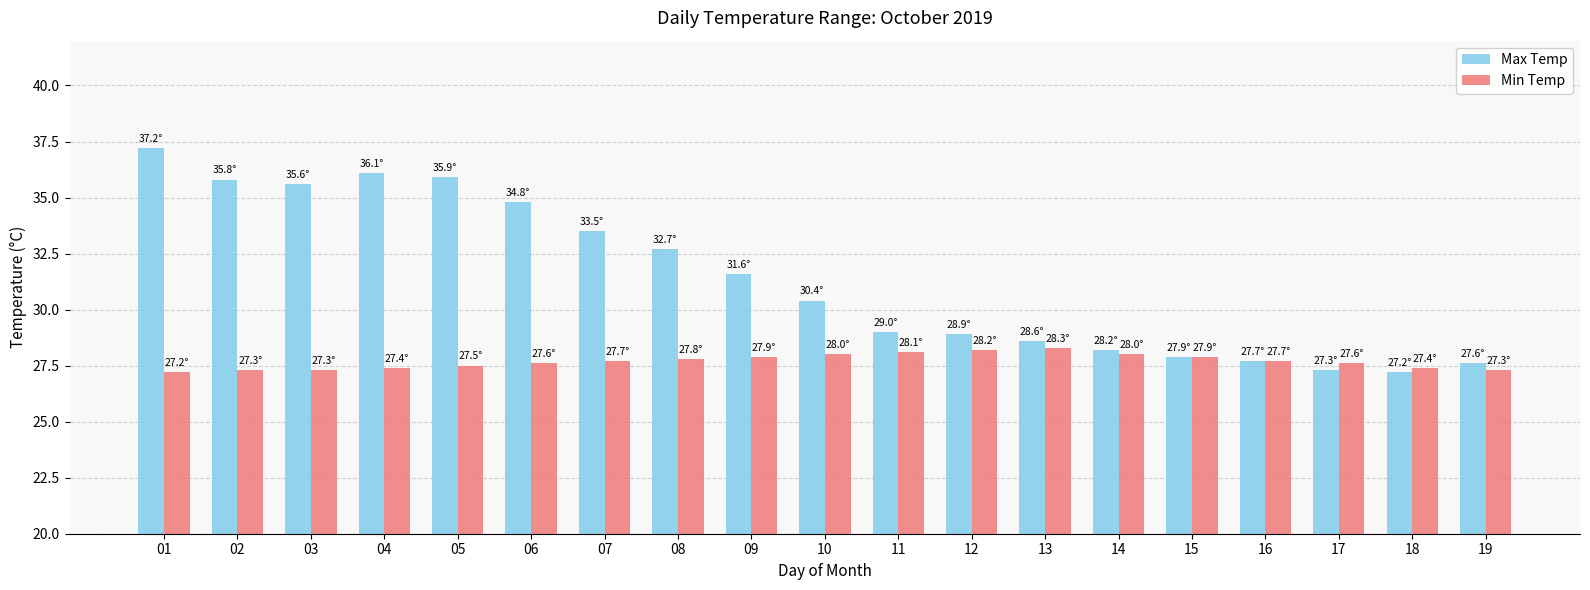

Reading right to left, what are all the values shown in this chart?

Max Temp: 19=27.6	18=27.2	17=27.3	16=27.7	15=27.9	14=28.2	13=28.6	12=28.9	11=29.0	10=30.4	09=31.6	08=32.7	07=33.5	06=34.8	05=35.9	04=36.1	03=35.6	02=35.8	01=37.2
Min Temp: 19=27.3	18=27.4	17=27.6	16=27.7	15=27.9	14=28.0	13=28.3	12=28.2	11=28.1	10=28.0	09=27.9	08=27.8	07=27.7	06=27.6	05=27.5	04=27.4	03=27.3	02=27.3	01=27.2